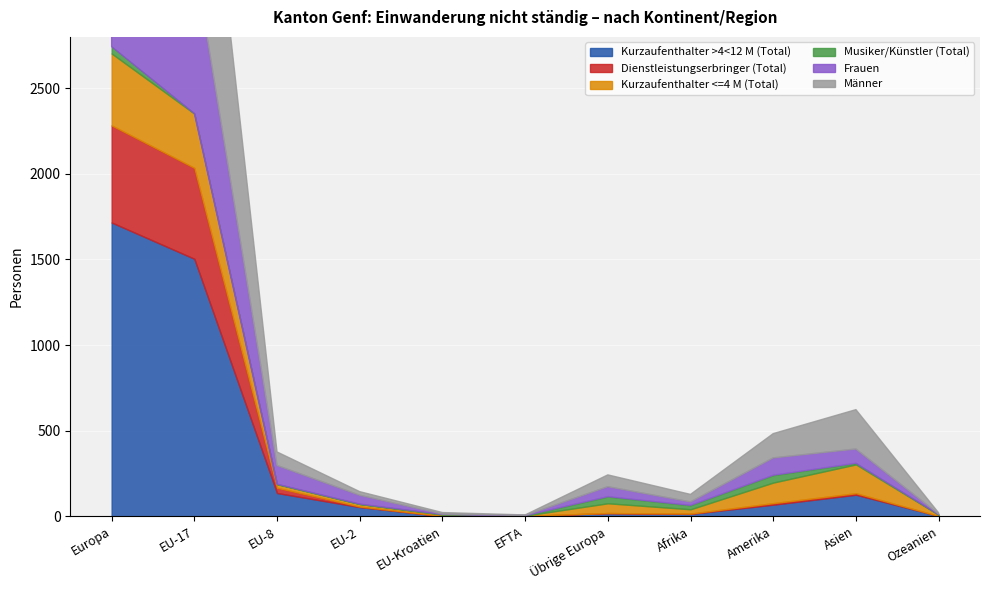

Reading left to right, list all the values displayed in this chart.

Kurzaufenthalter >4<12 M (Total): 1716	1504	136	54	1	2	19	14	68	126	2
Dienstleistungserbringer (Total): 567	531	31	3	1	1	0	2	9	9	0
Kurzaufenthalter <=4 M (Total): 420	317	21	15	9	1	57	25	120	168	7
Musiker/Künstler (Total): 40	1	0	0	0	0	39	23	43	7	1
Frauen: 1125	904	109	51	2	1	58	20	101	83	3
Männer: 1630	1449	79	21	9	3	69	44	142	230	7